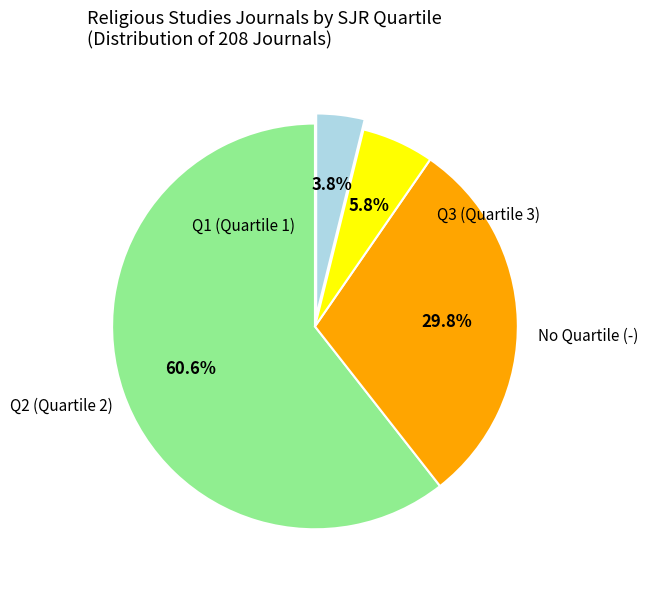

Is there any slice that represents more than half of the pie?

Yes